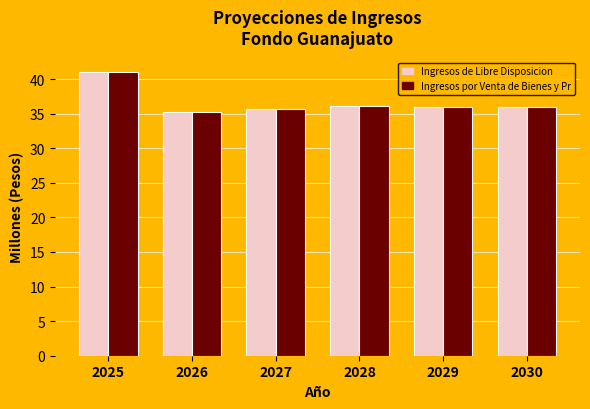

Which category has the highest value across all series?

2025